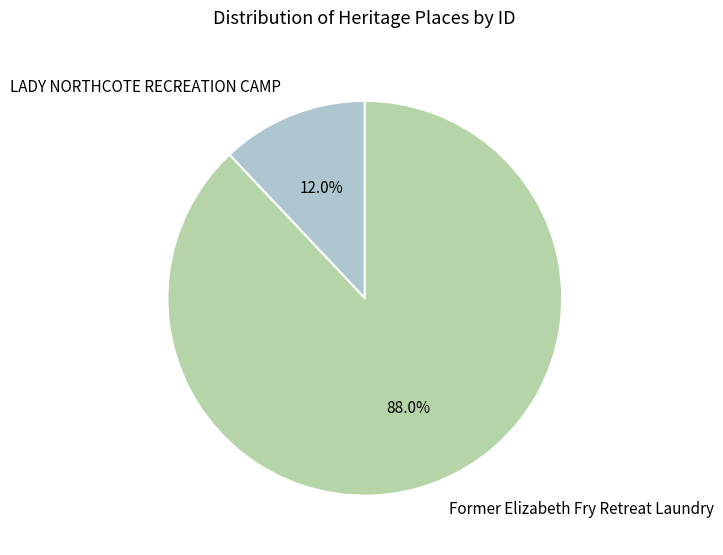

To the nearest percent, what is the average slice percentage?

50%